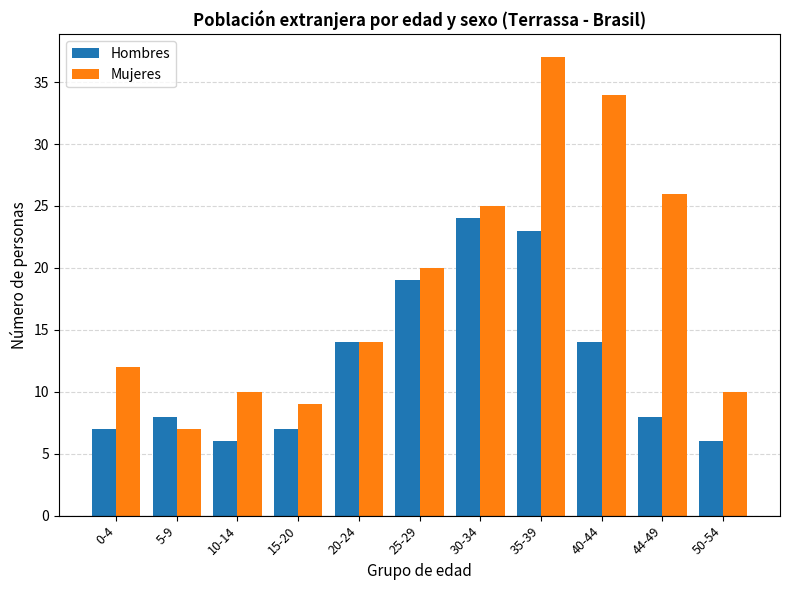

List the labels in order of Hombres value, smallest first.

10-14, 50-54, 0-4, 15-20, 5-9, 44-49, 20-24, 40-44, 25-29, 35-39, 30-34